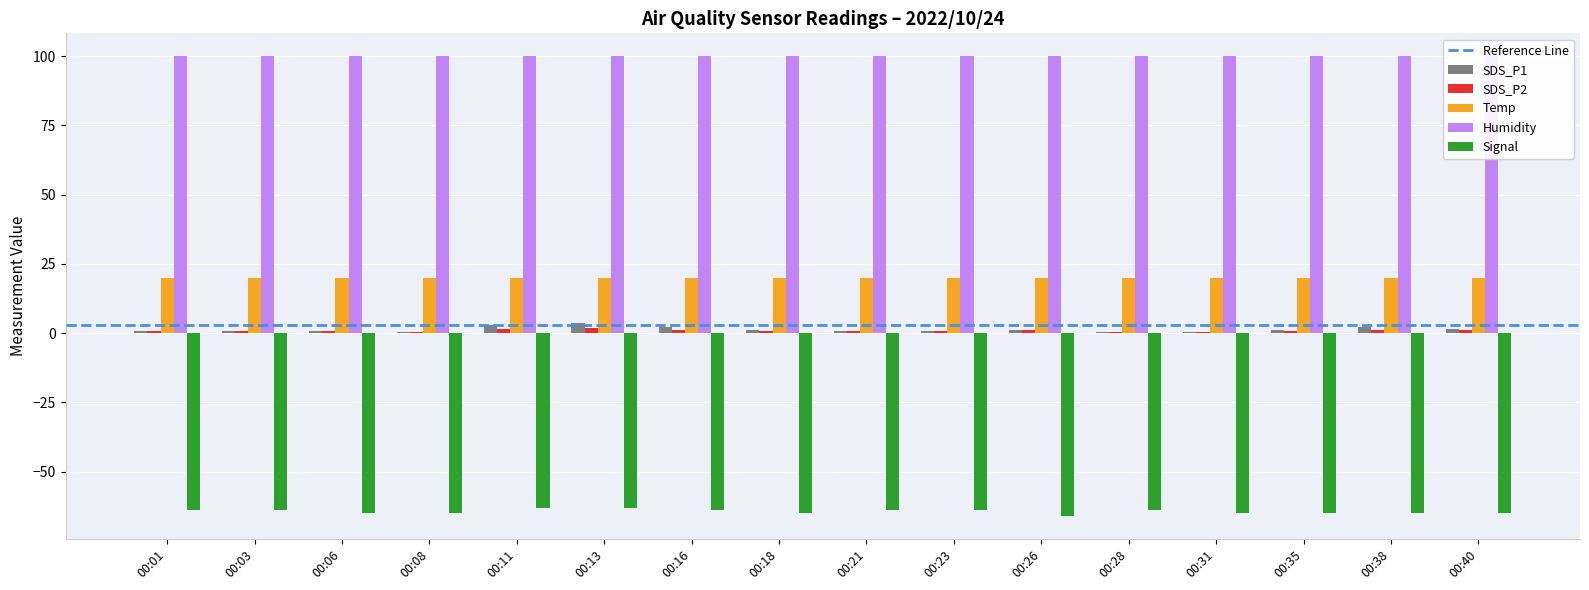

What is the difference between the maximum and second lowest values in the SDS_P2 series?

1.2